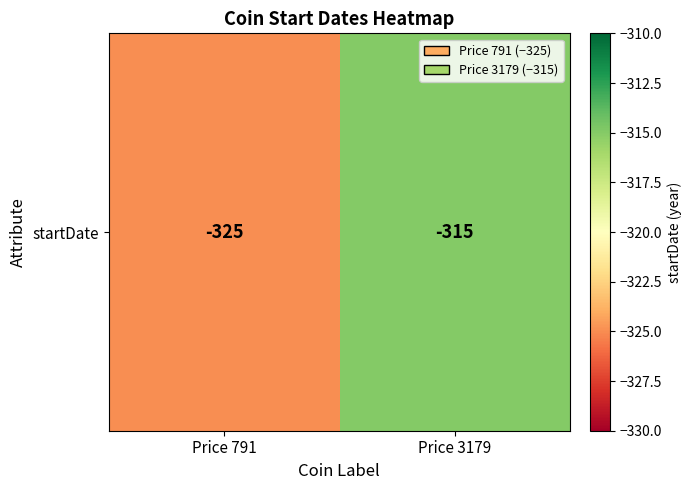

Which label corresponds to the largest value in the chart?

Price 3179